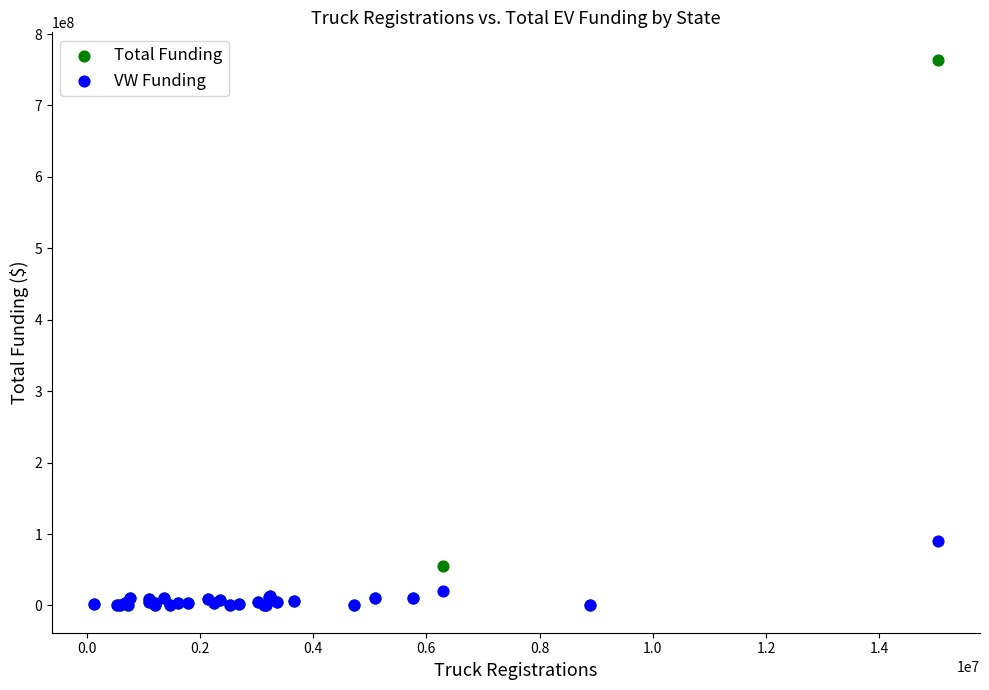

In the VW Funding series, what Y value is closest to 45000000?

20432289.1